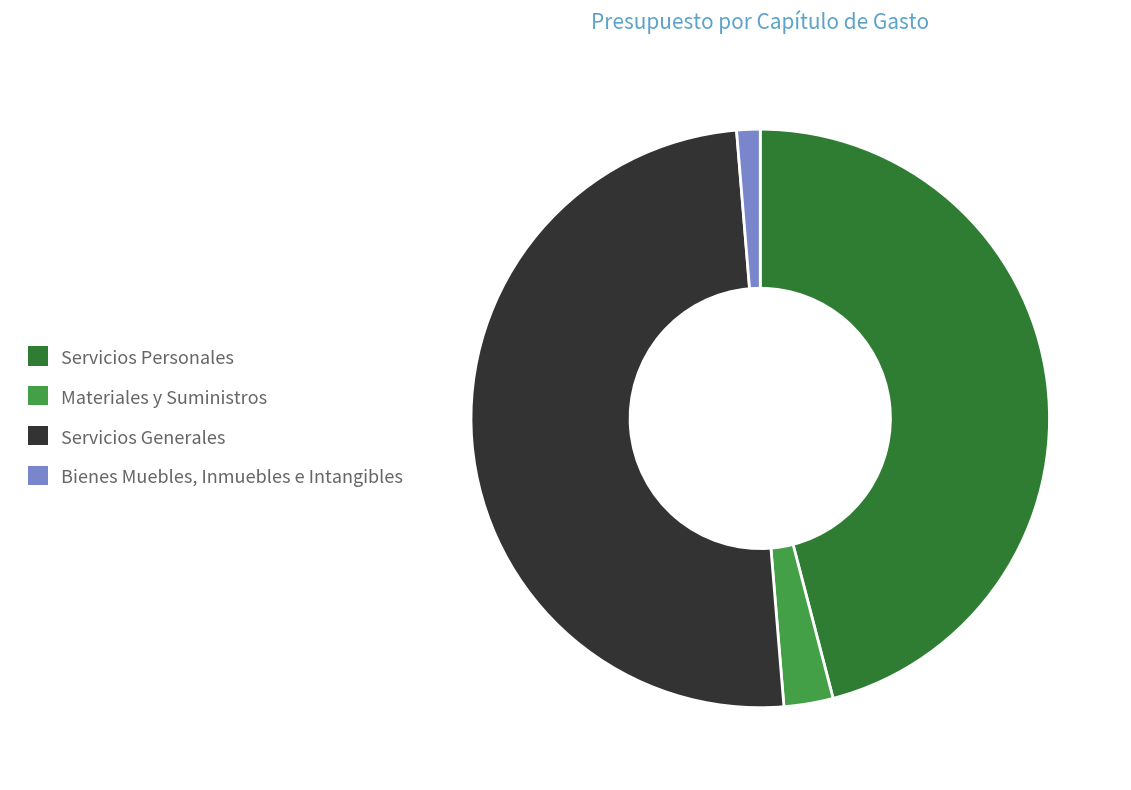

Rank the categories by value from highest to lowest.

Servicios Generales, Servicios Personales, Materiales y Suministros, Bienes Muebles, Inmuebles e Intangibles